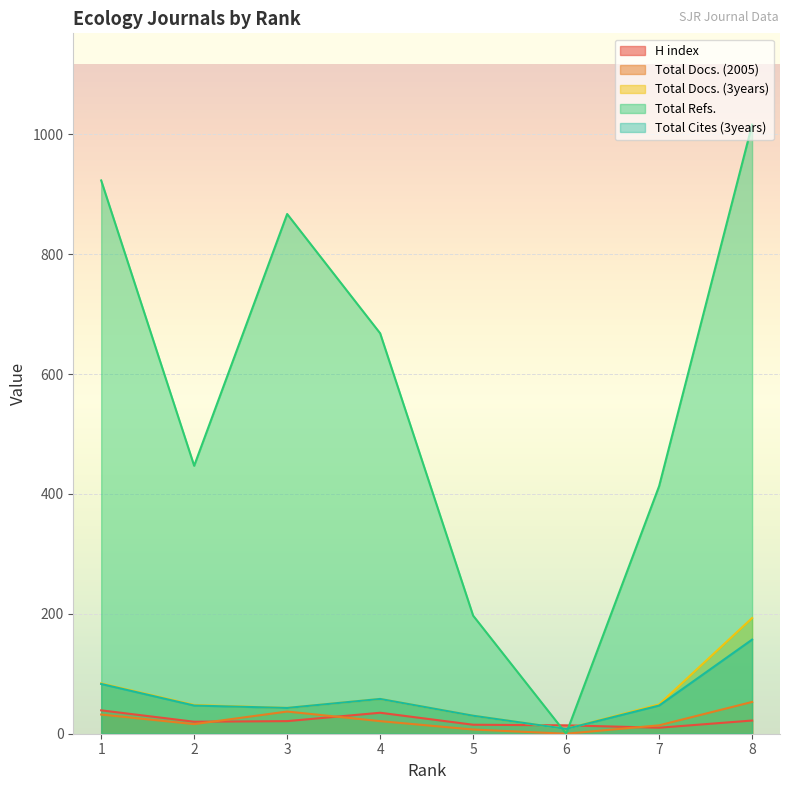

What is the value of the Total Docs. (2005) point at the 4th from the left?

21